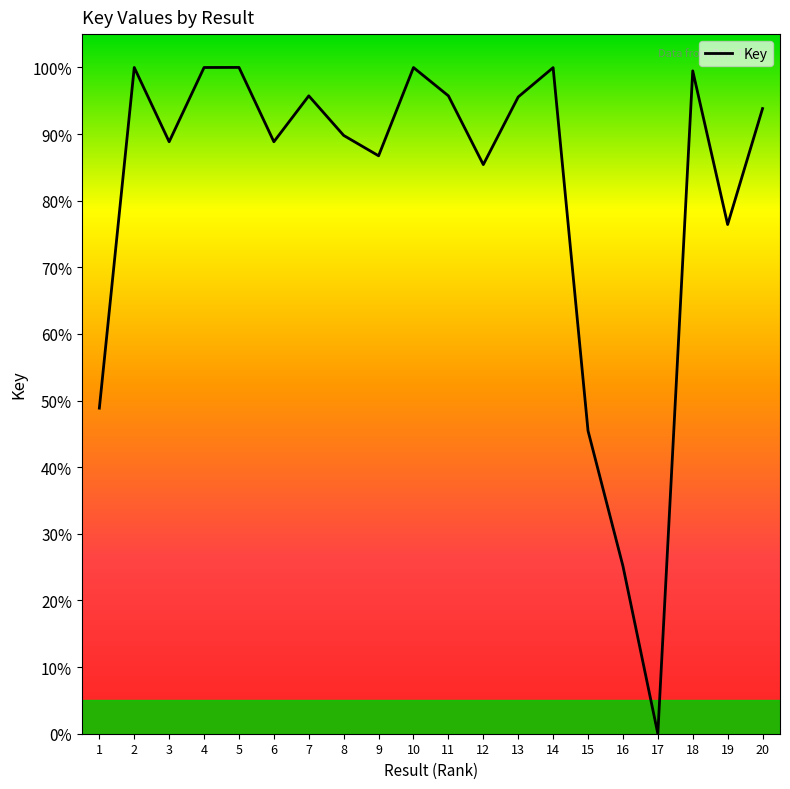

What is the ratio of the value at 2 to the value at 14?

1.0